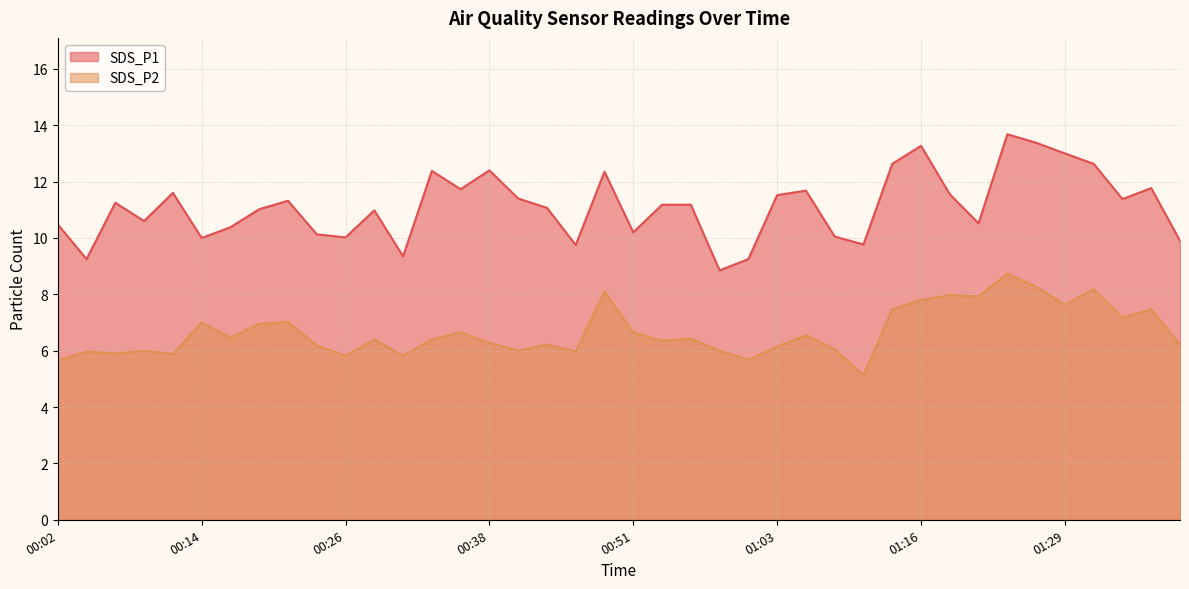

True or false: SDS_P1 and SDS_P2 intersect in this chart.

False